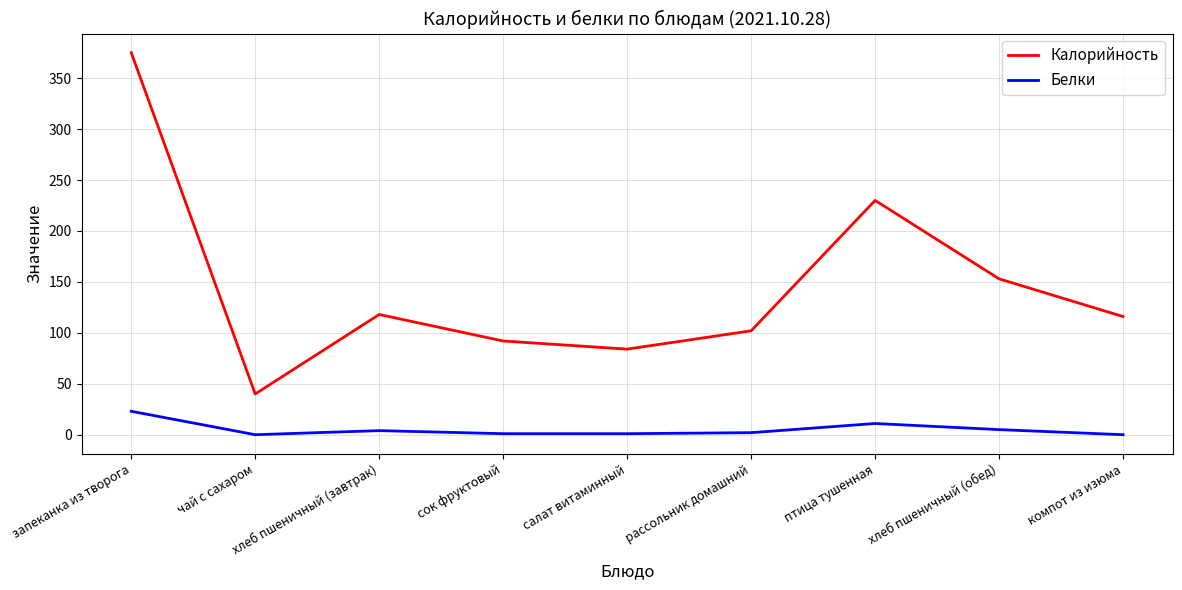

True or false: Белки has a value of 4 at хлеб пшеничный (завтрак).

True